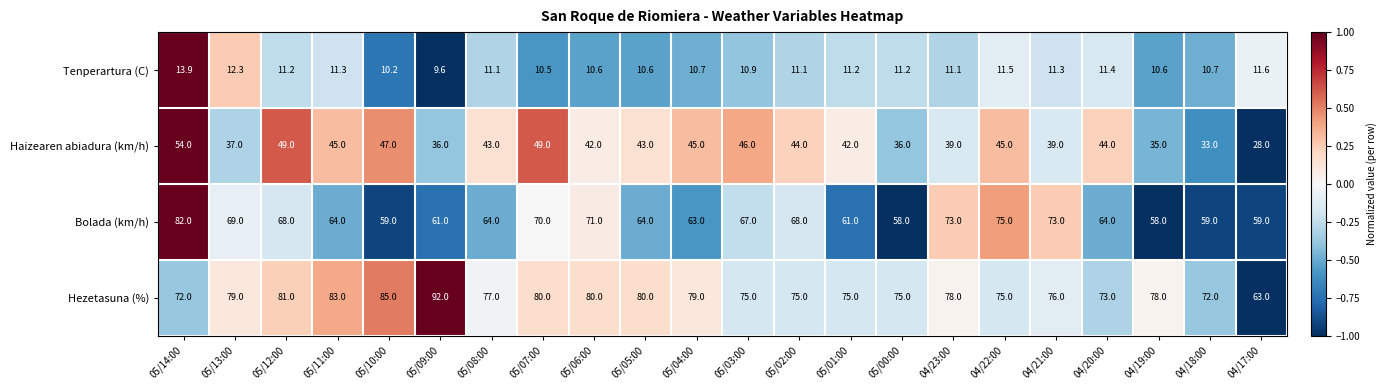

At which category does the chart reach its peak across all series?

05/09:00